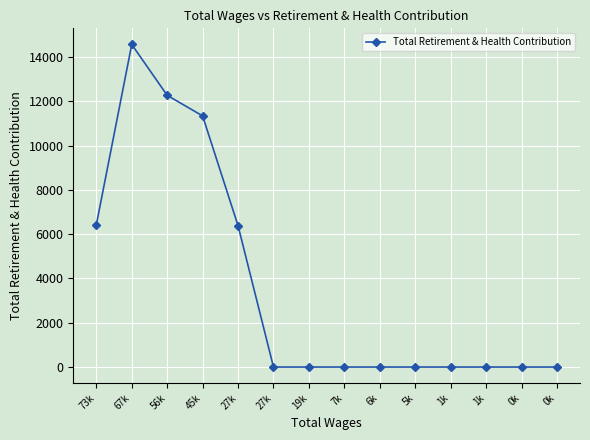

What is the difference between the values at 73k and 19k?

6419